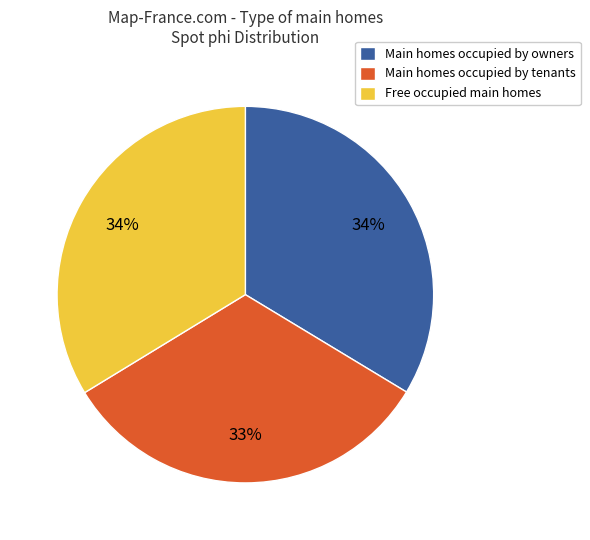

Which slice is the smallest?

Main homes occupied by tenants